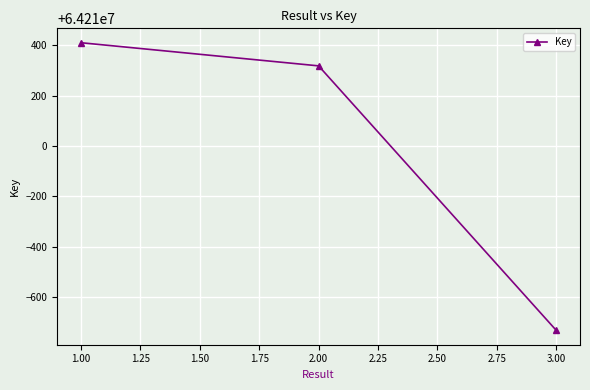

Which has a higher value, 2.00 or 3.00?

2.00